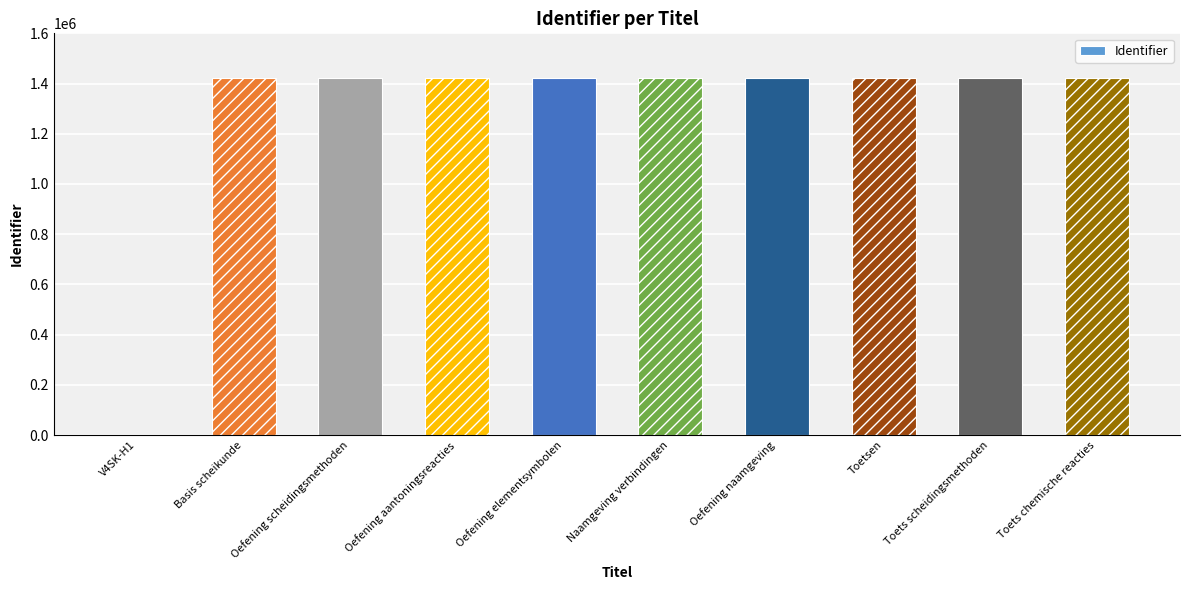

What is the greatest value displayed?

1422707